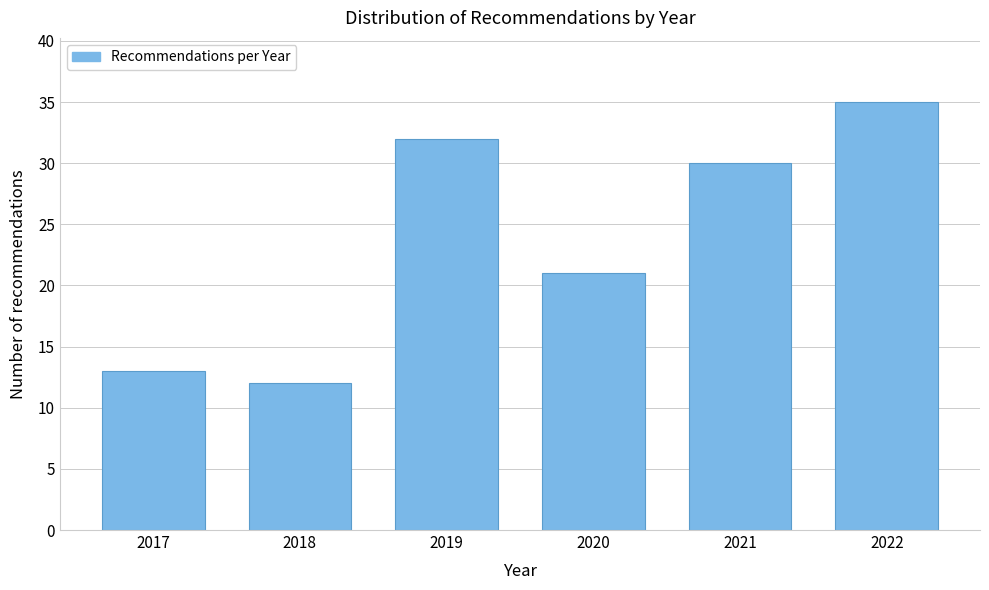

Reading left to right, extract all data points from this chart.

2017=13	2018=12	2019=32	2020=21	2021=30	2022=35